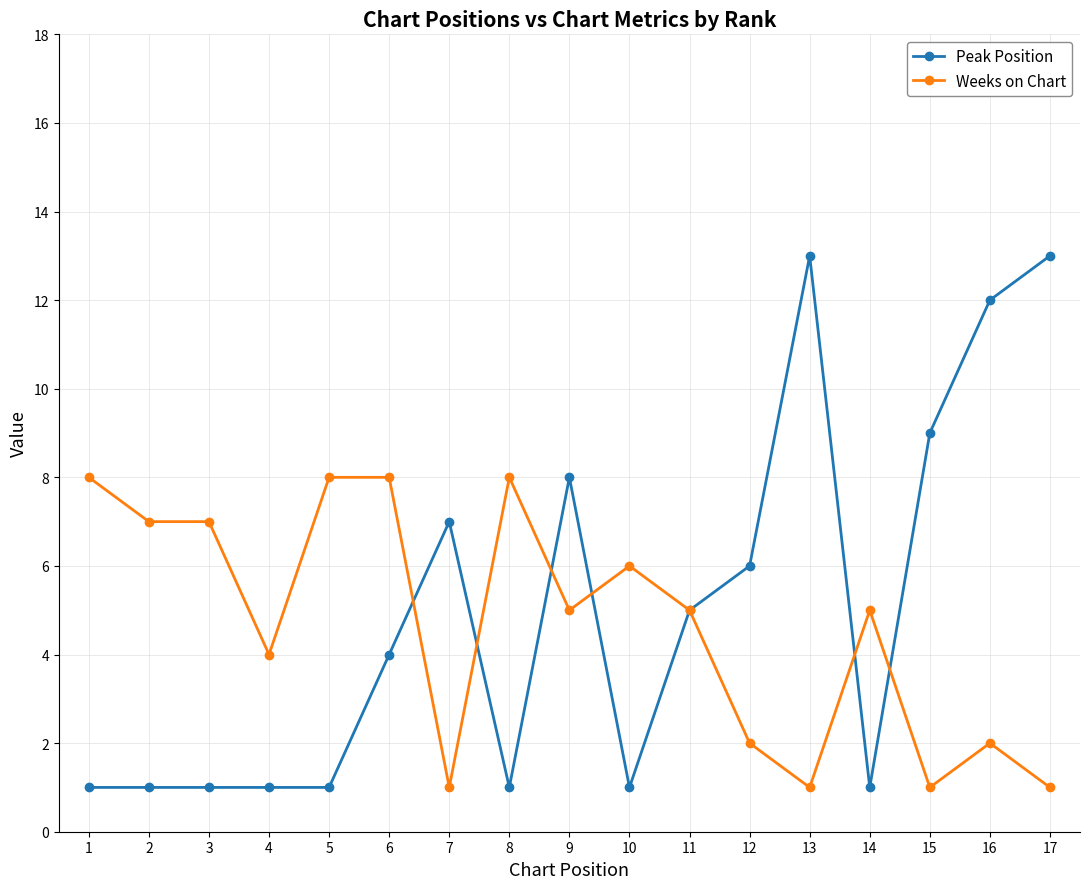

Between which two adjacent categories do Weeks on Chart and Peak Position first intersect?

6 and 7